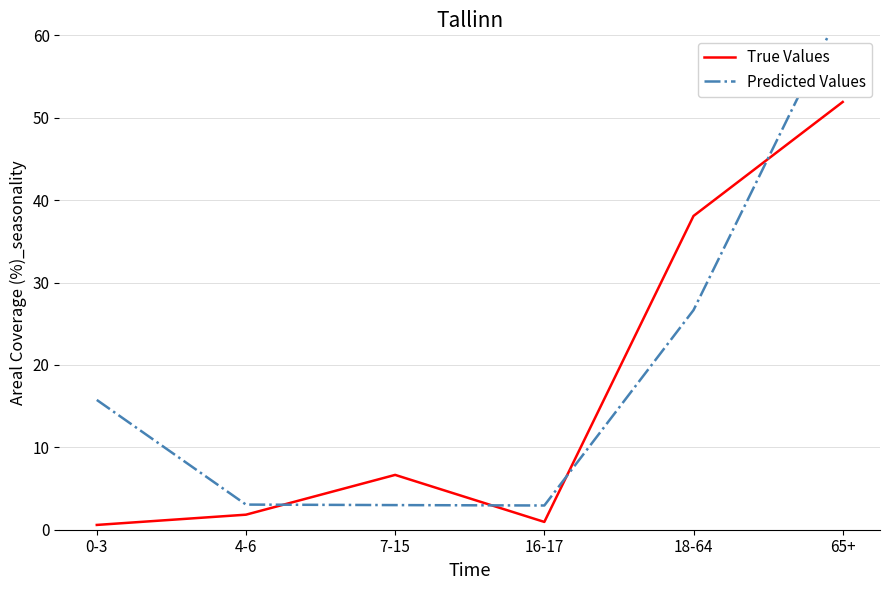

At which label does True Values reach its minimum?

0-3